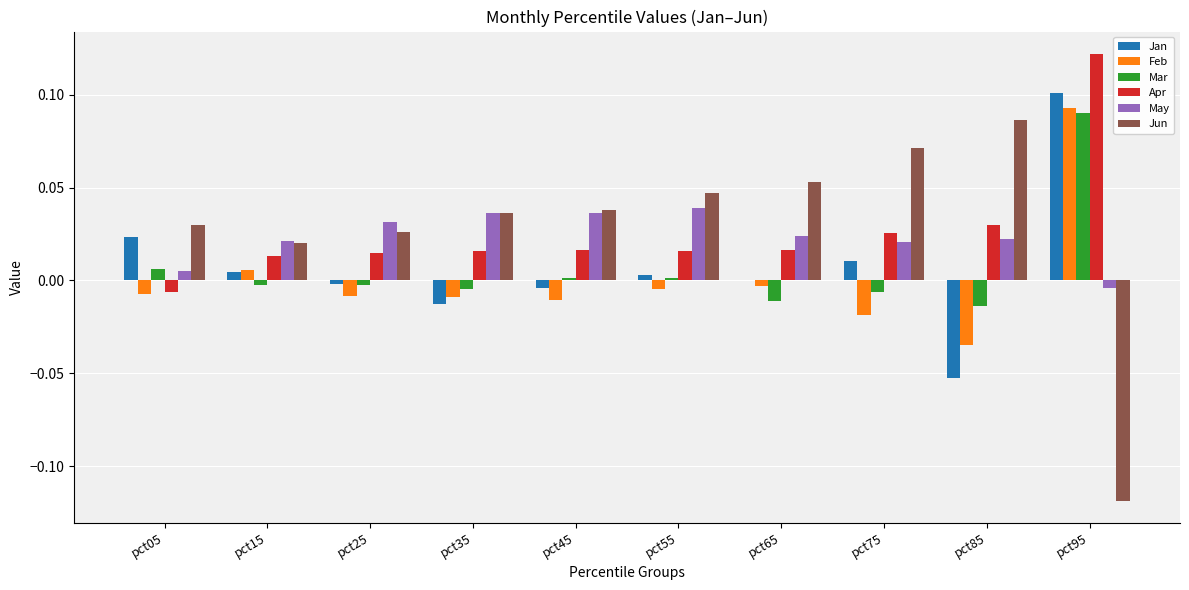

Count the number of categories in the chart.

10